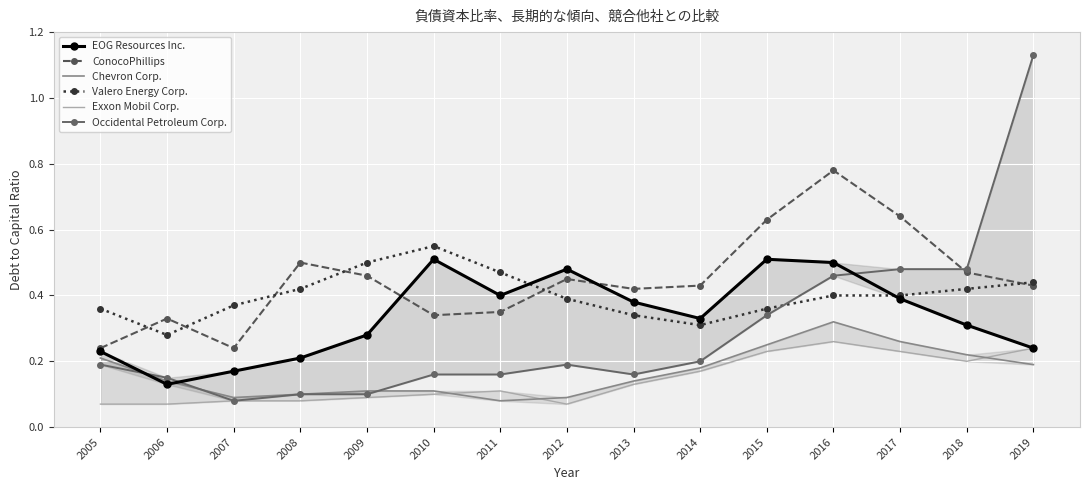

Rank the series at 2019 from highest to lowest value.

Occidental Petroleum Corp., Valero Energy Corp., ConocoPhillips, EOG Resources Inc., Exxon Mobil Corp., Chevron Corp.